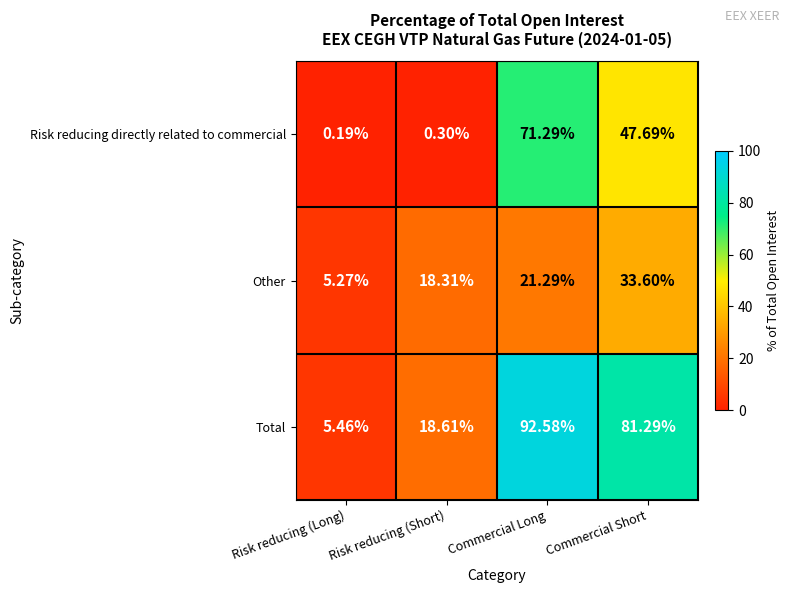

Which series has the largest range (max minus min)?

Total